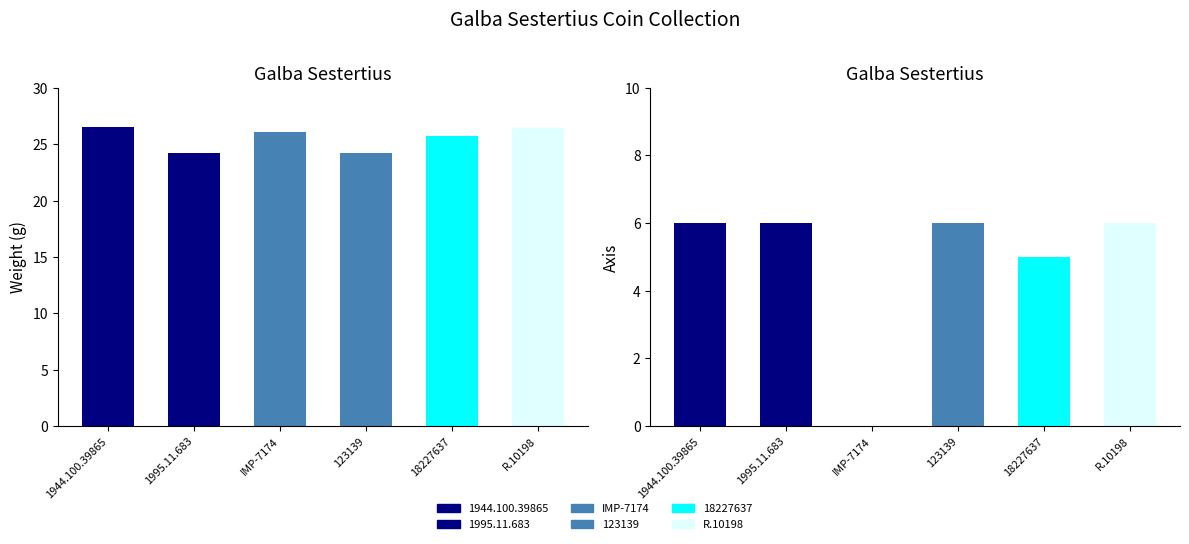

At which label is weight closest to 25?

18227637